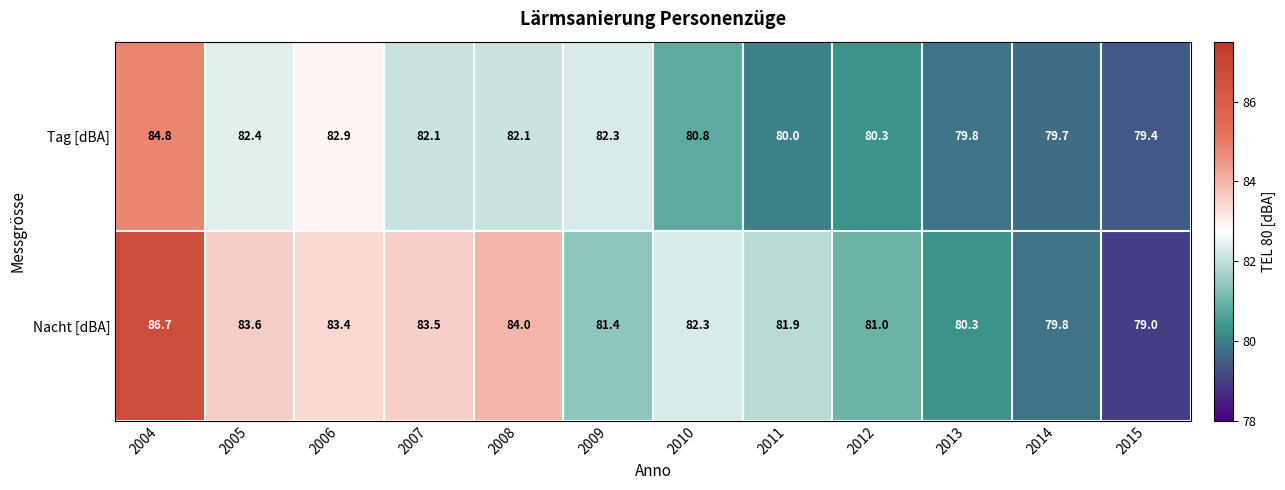

What is the difference between the highest and lowest values at 2012?

0.7